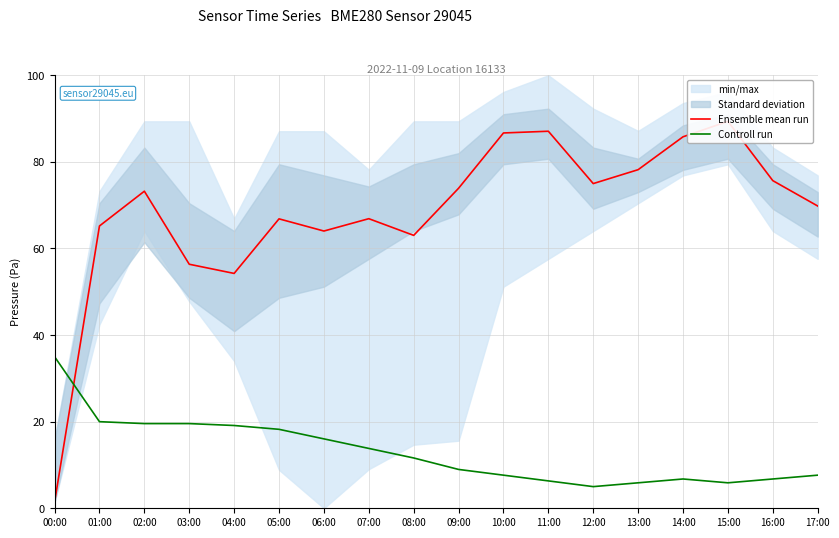

Where is Controll run nearest to the value 20?

01:00